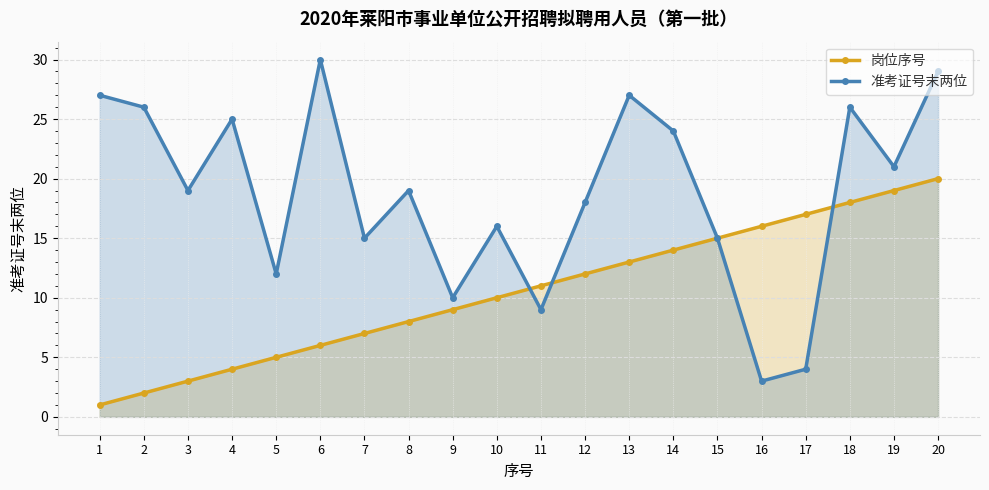

Which category has the lowest value in the 岗位序号 series?

1